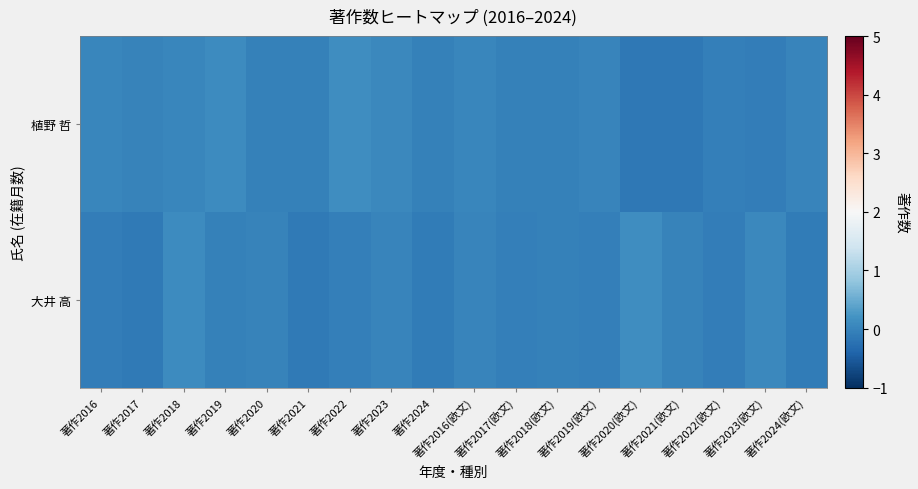

What is the greatest value displayed?

0.1